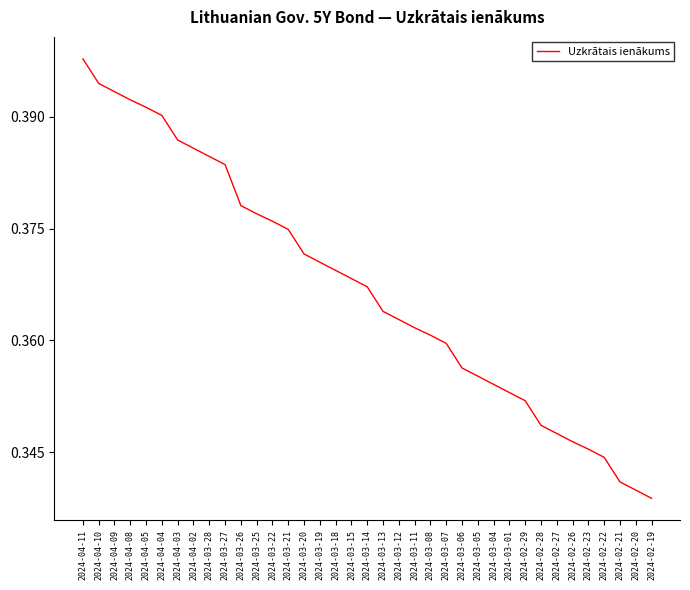

True or false: the data shows 0.2 at 2024-04-05.

False